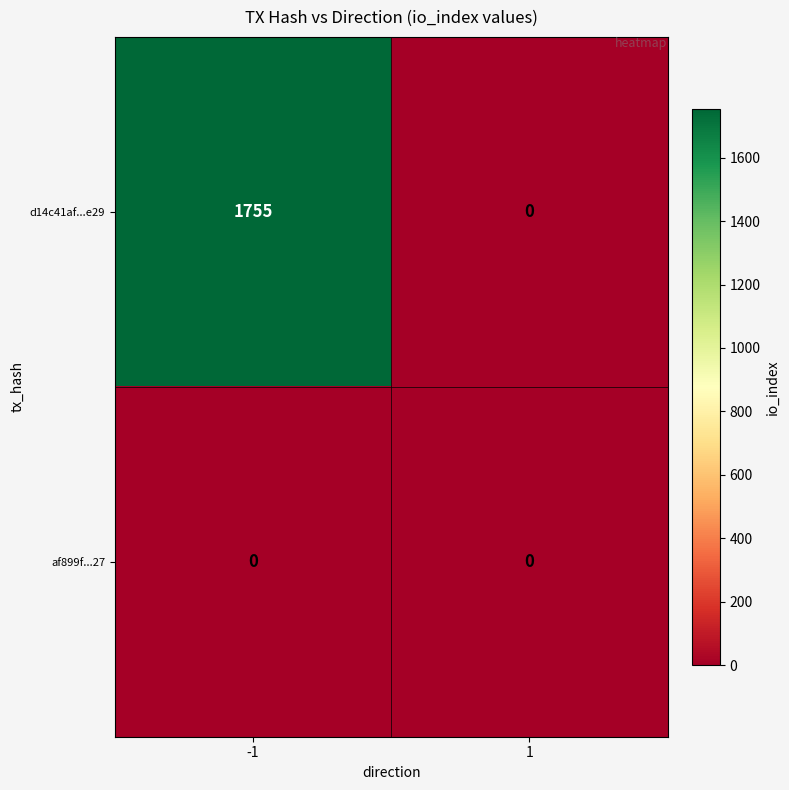

List the series in order of their peak value, lowest first.

af899f...27, d14c41af...e29